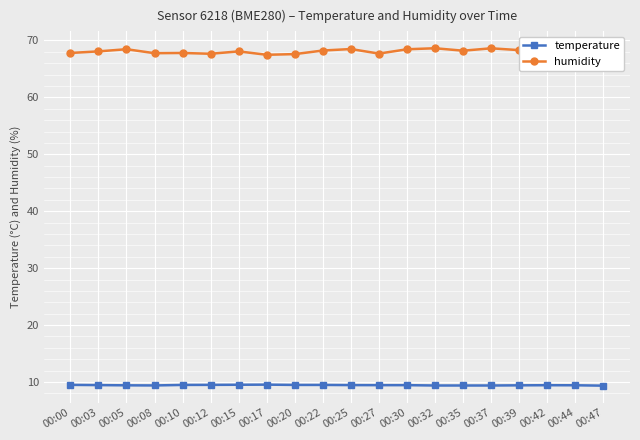

True or false: humidity has more than 2 interior local peaks.

True